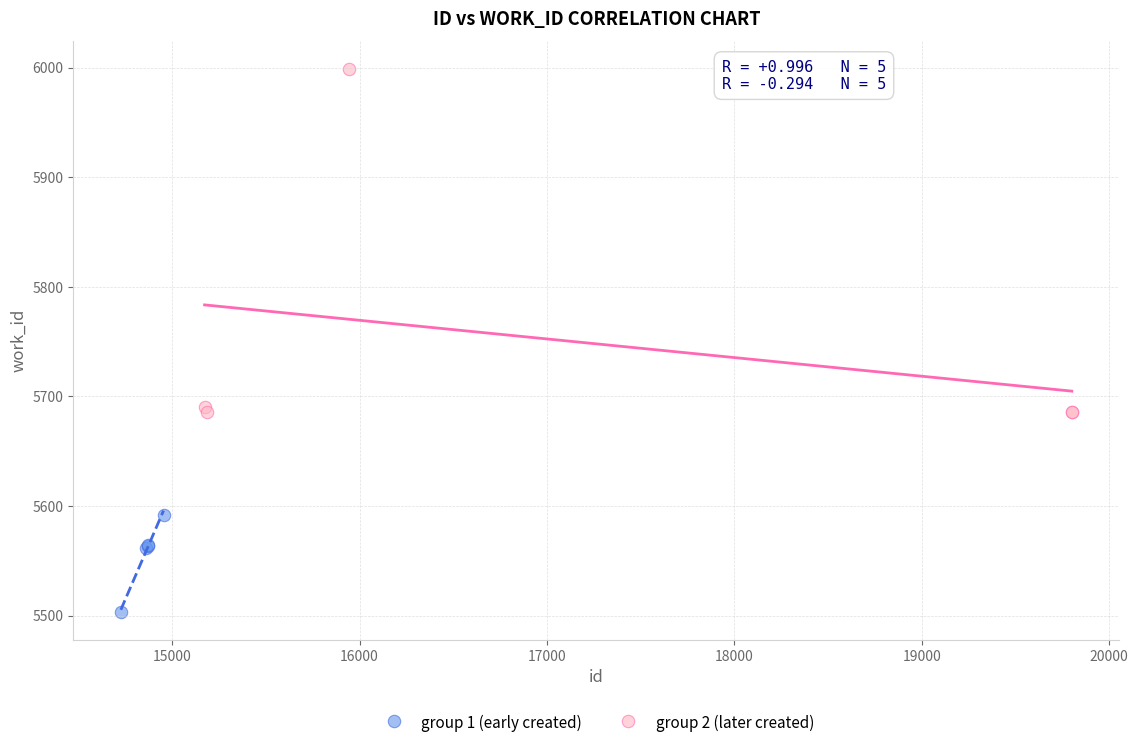

Which series reaches the minimum Y coordinate?

group 1 (early created)